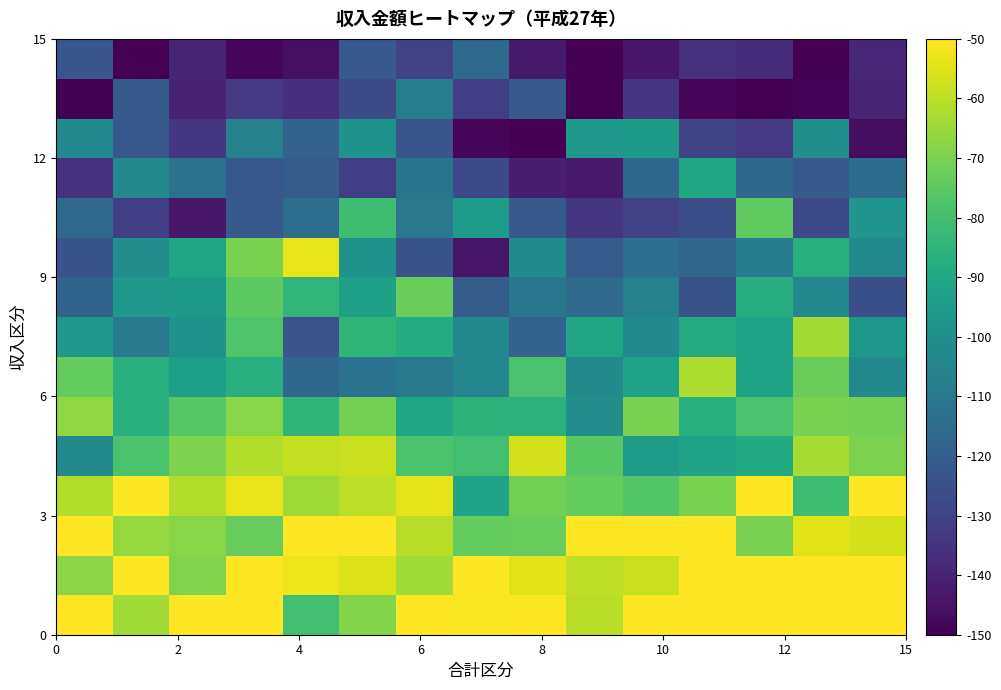

How many series are shown in this chart?

15